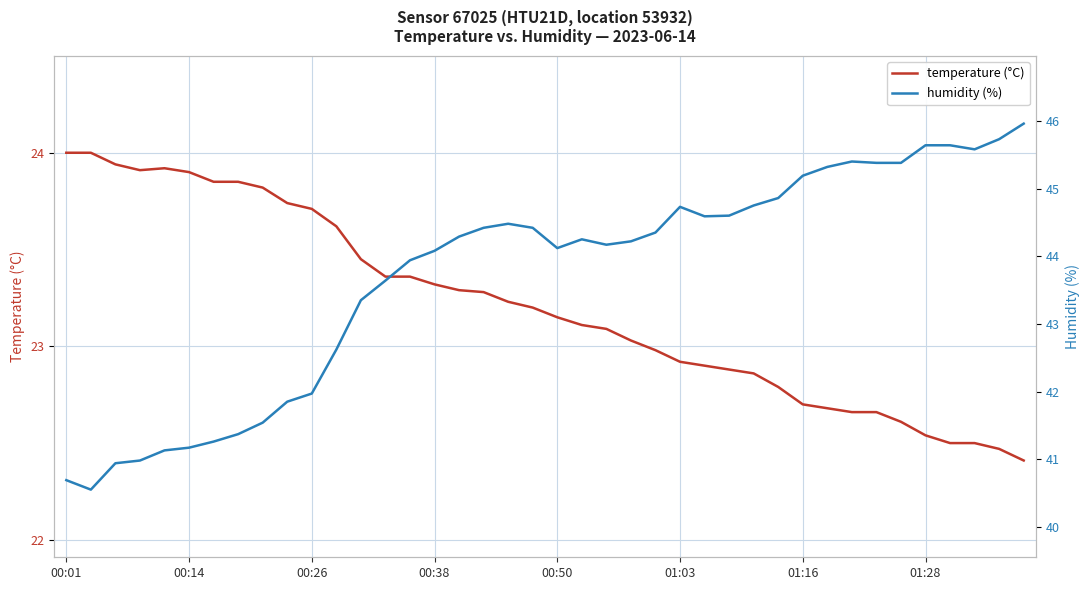

Is it true that temperature (°C) equals 7.6 at 01:28?

False